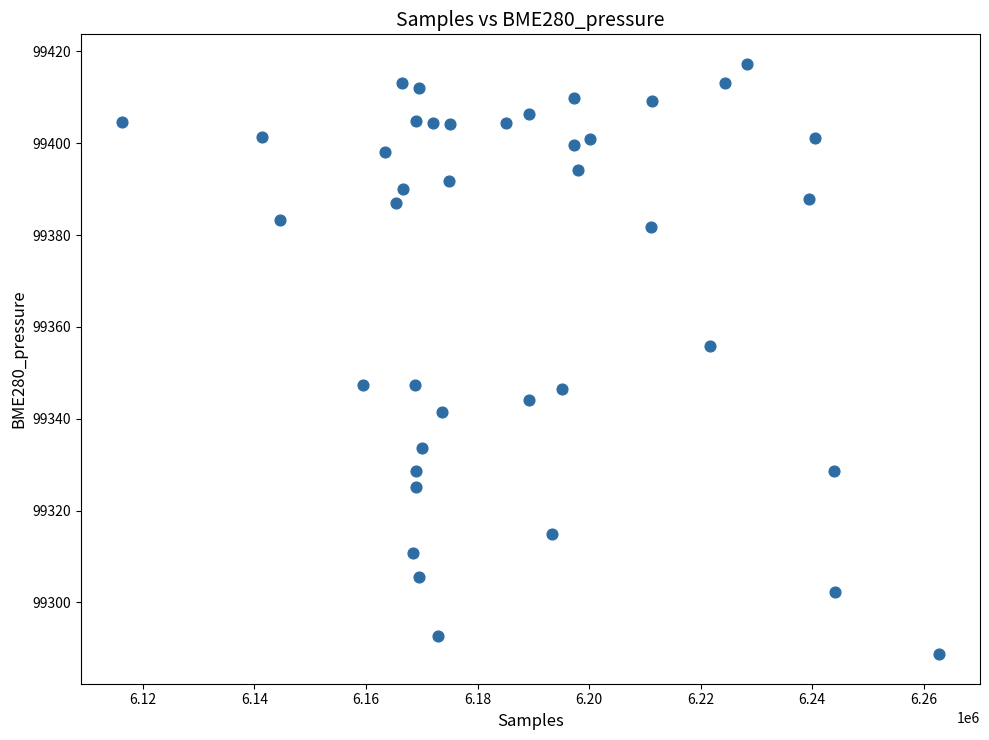

What is the range of X values (max minus min)?

146535.0